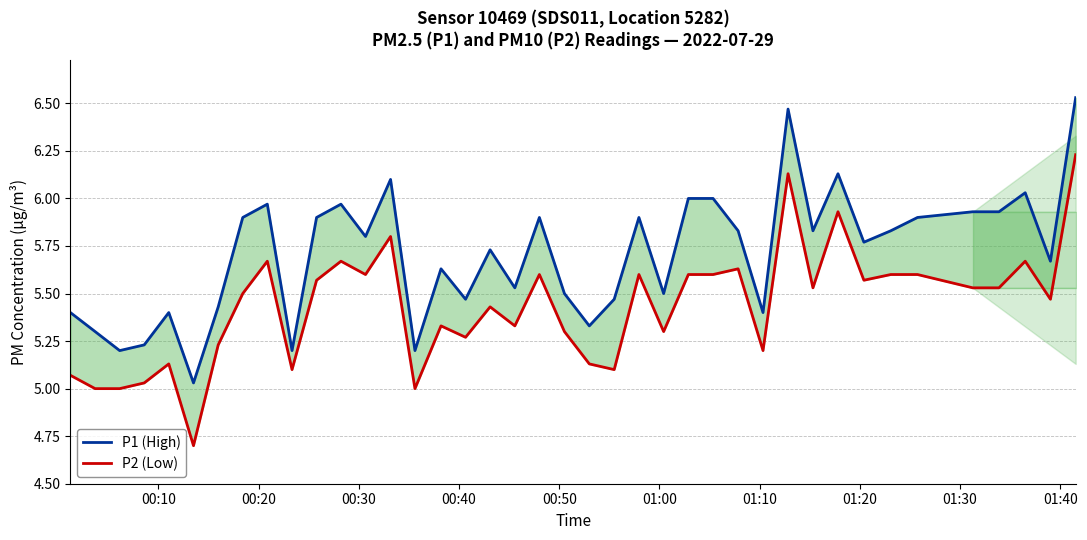

Which series has the largest range (max minus min)?

P2 (Low)